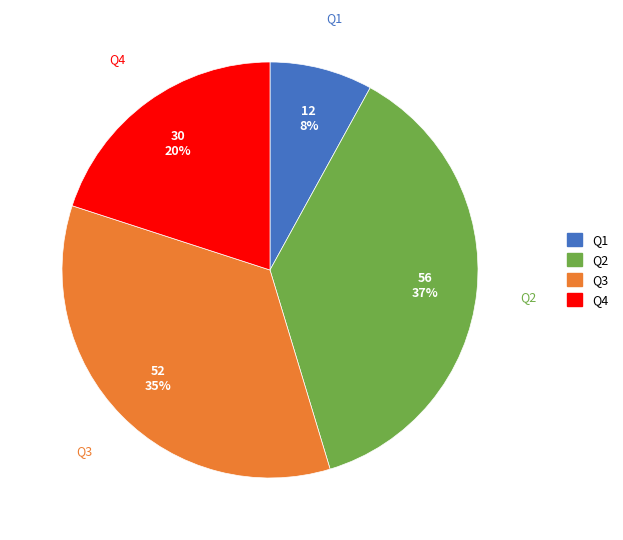

What is the ratio of the value at Q1 to the value at Q4?

0.4